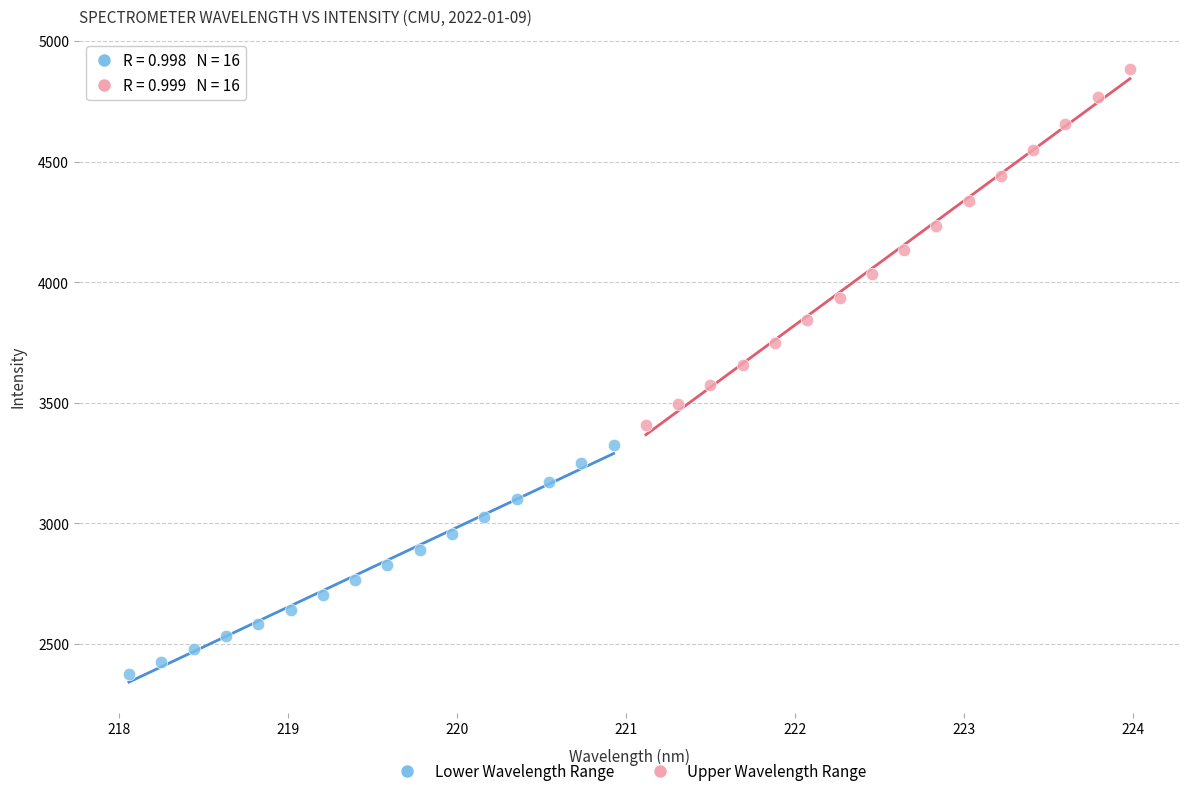

Which series has the largest Y range (max minus min)?

Upper Wavelength Range